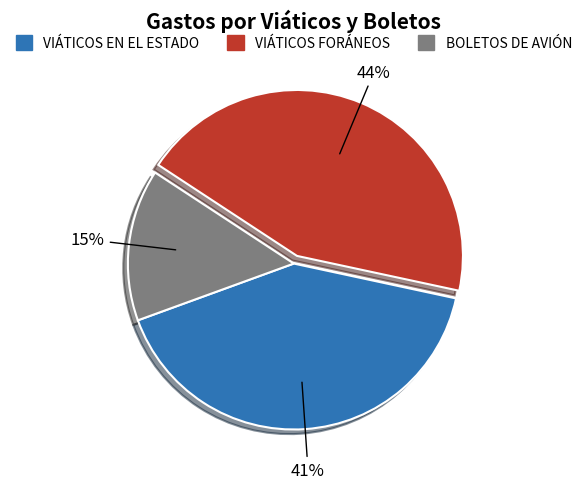

Is there any slice that represents more than half of the pie?

No